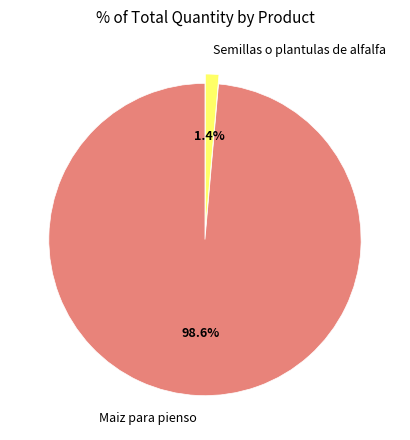

The Semillas o plantulas de alfalfa slice represents 1% of the pie. True or false?

True